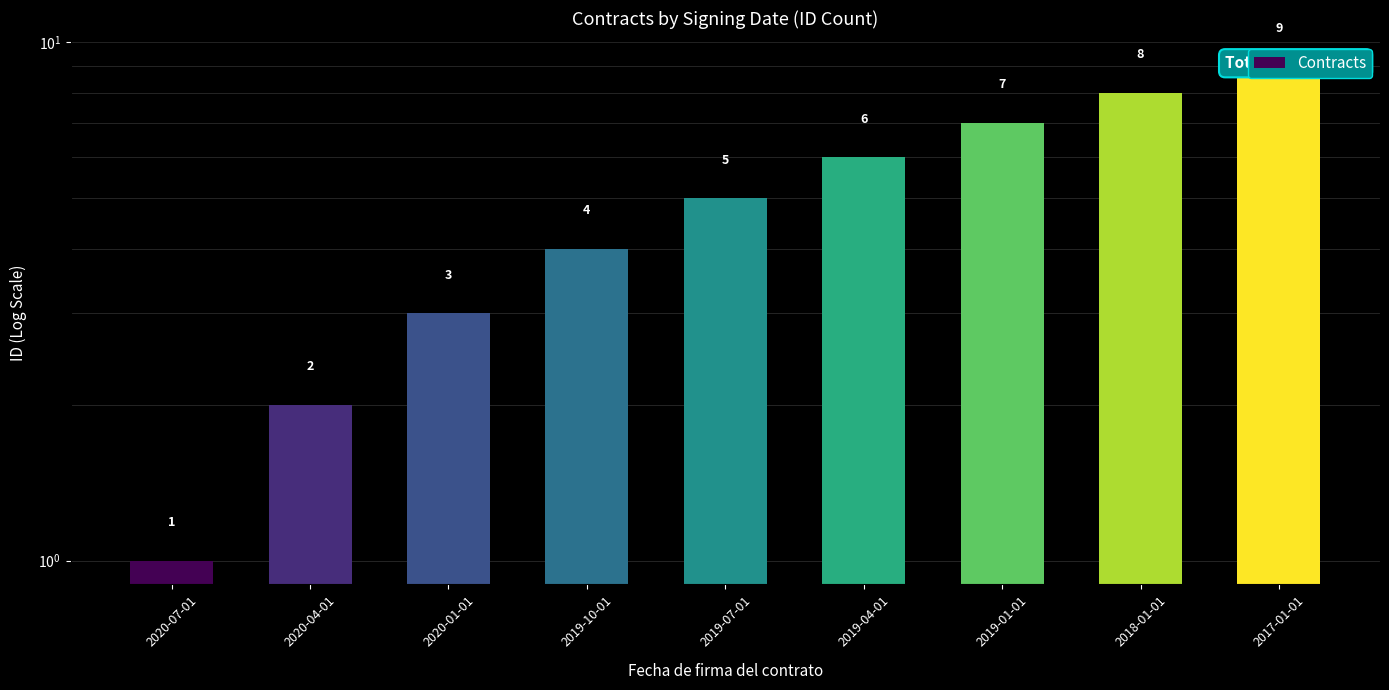

Does the chart contain any negative values?

No